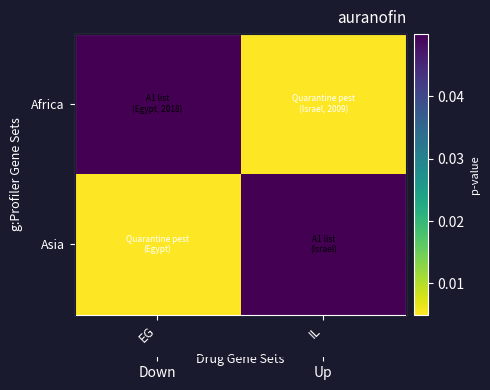

What is the total value across all series at EG?

0.1